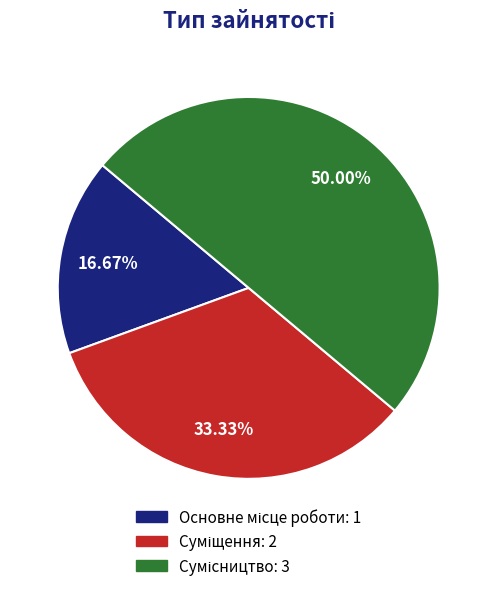

How many slices are in this pie chart?

3